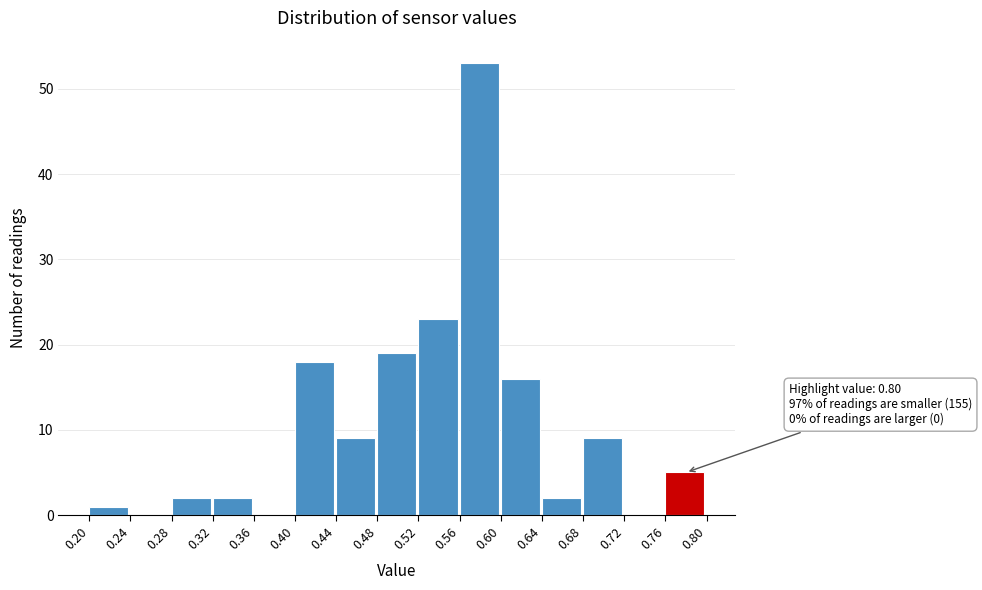

Which range on the x-axis has the tallest bar?

0.56 to 0.60